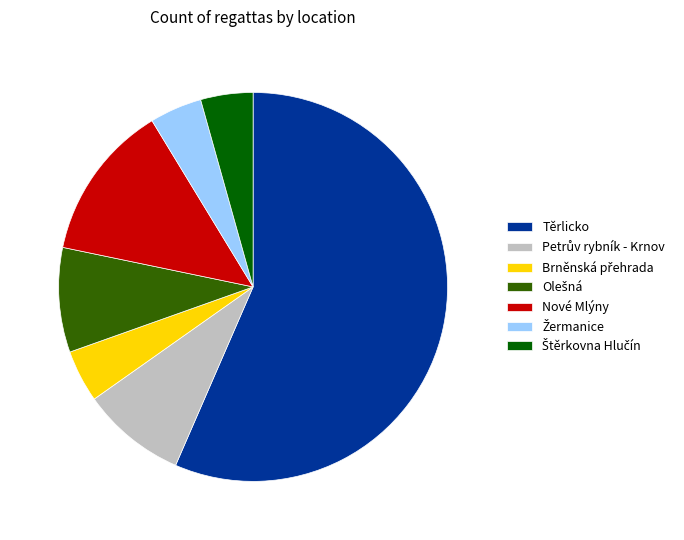

Which slice is the largest?

Těrlicko